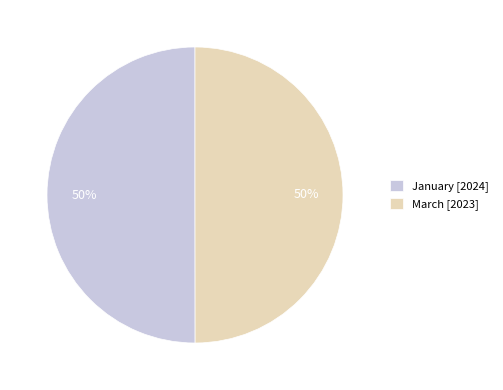

The March [2023] slice represents 39% of the pie. True or false?

False